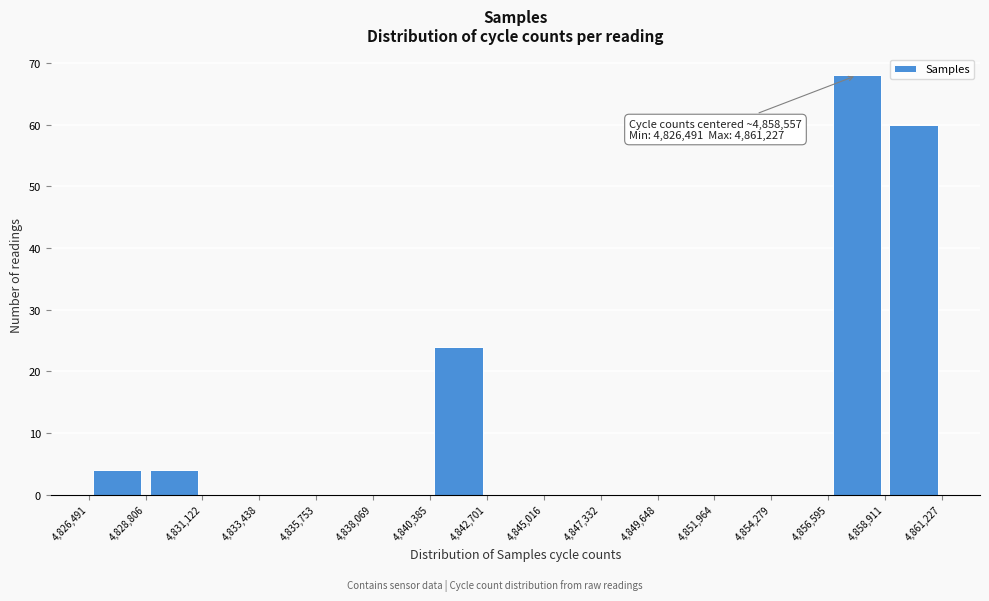

Which range on the x-axis has the tallest bar?

4,856,595 to 4,858,911